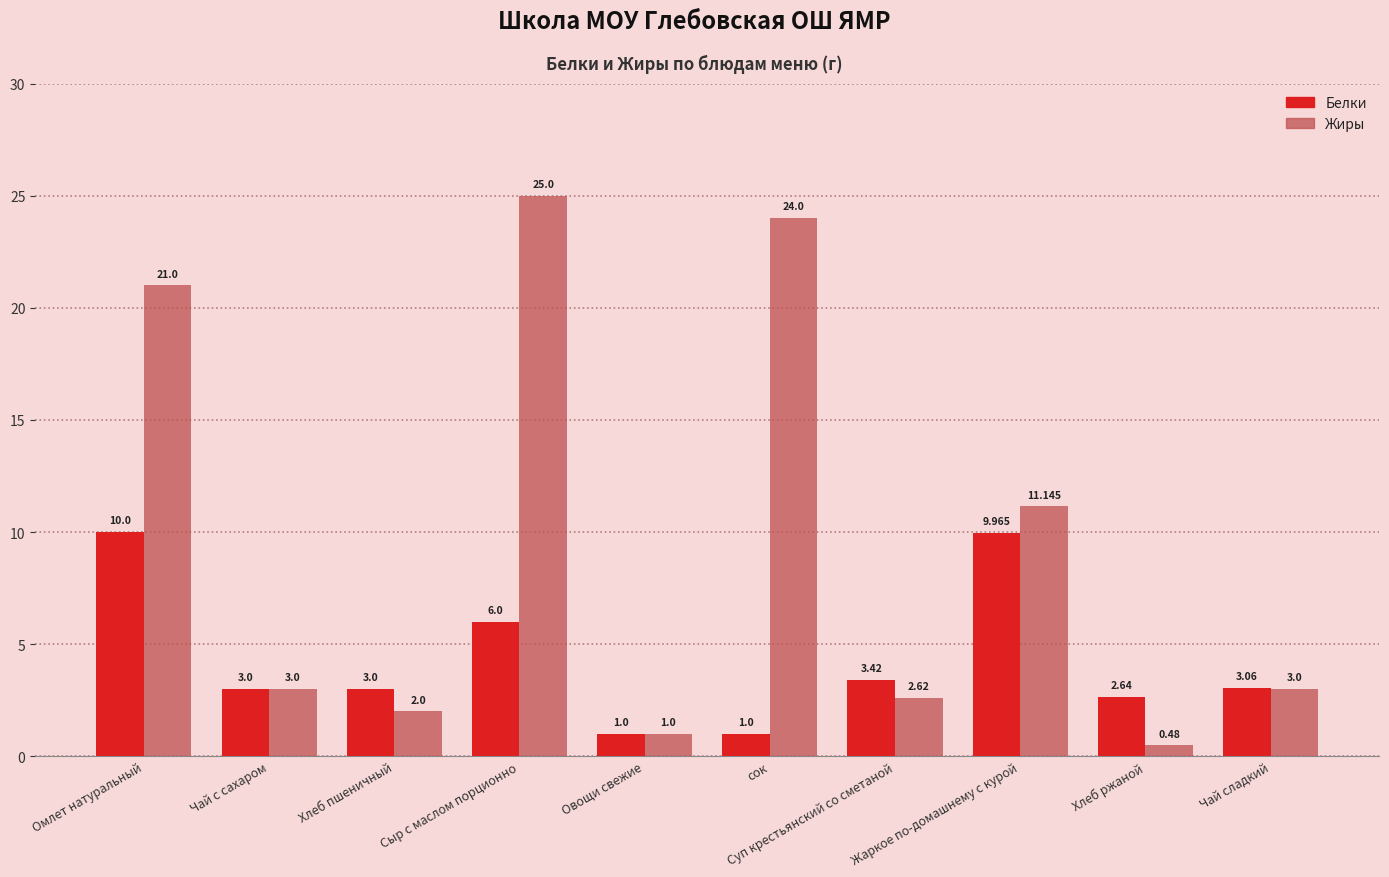

How many distinct data groups are displayed?

2